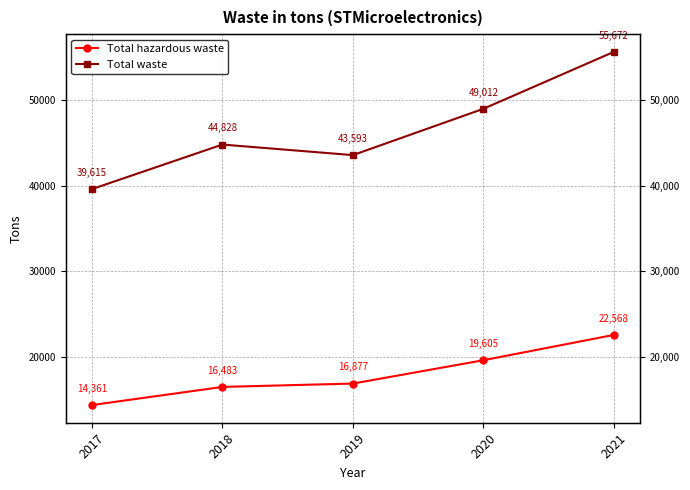

Reading left to right, what are all the values shown in this chart?

Total hazardous waste: 2017=14361	2018=16483	2019=16877	2020=19605	2021=22568
Total waste: 2017=39615	2018=44828	2019=43593	2020=49012	2021=55672